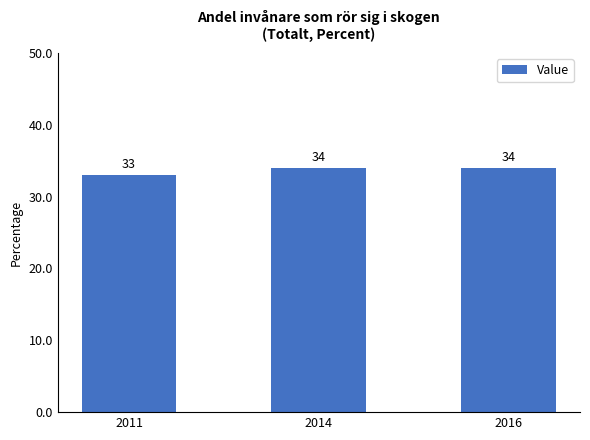

What is the change in value from 2011 to 2016?

+1